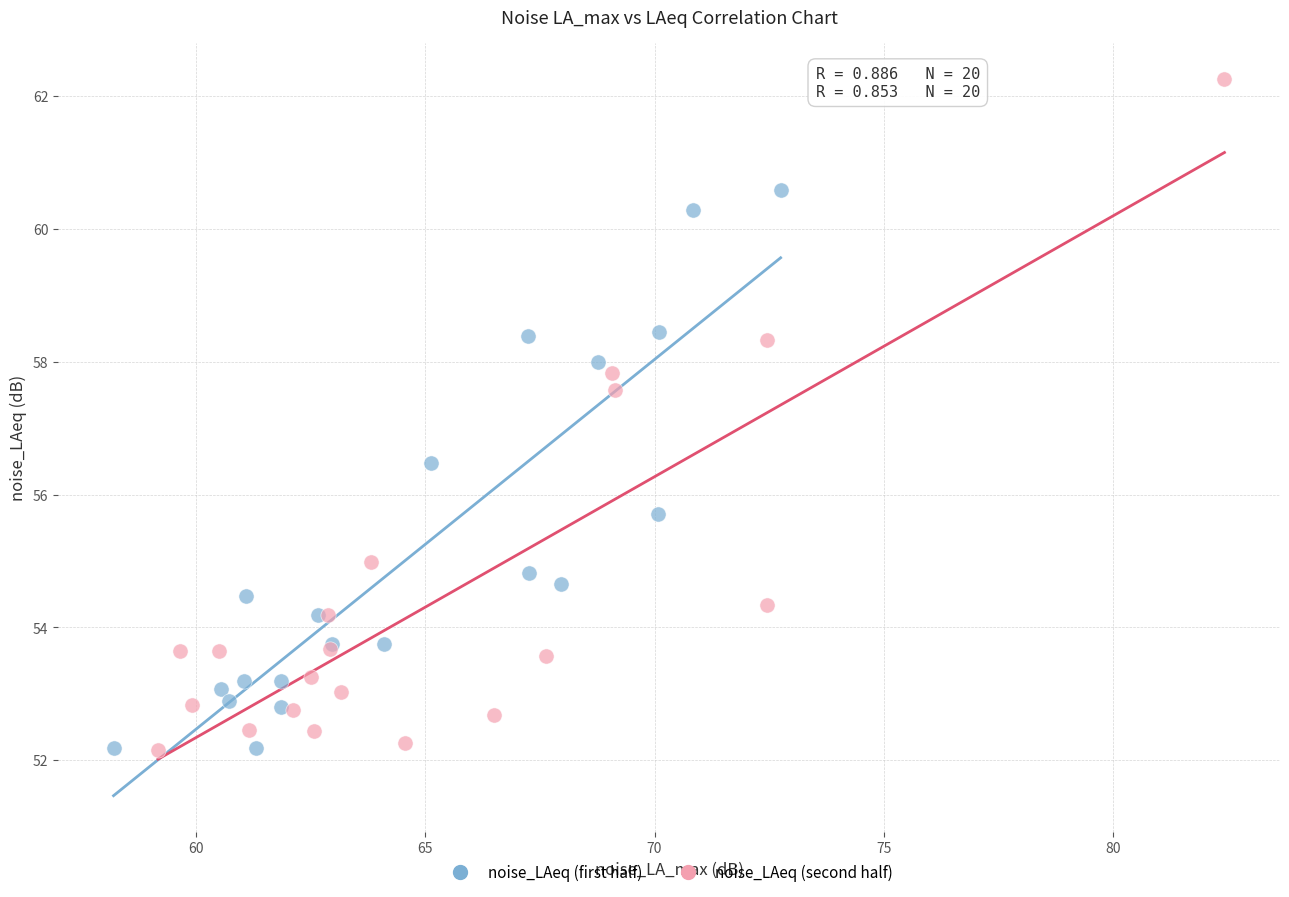

What are all the series names shown in the legend?

noise_LAeq (first half), noise_LAeq (second half)